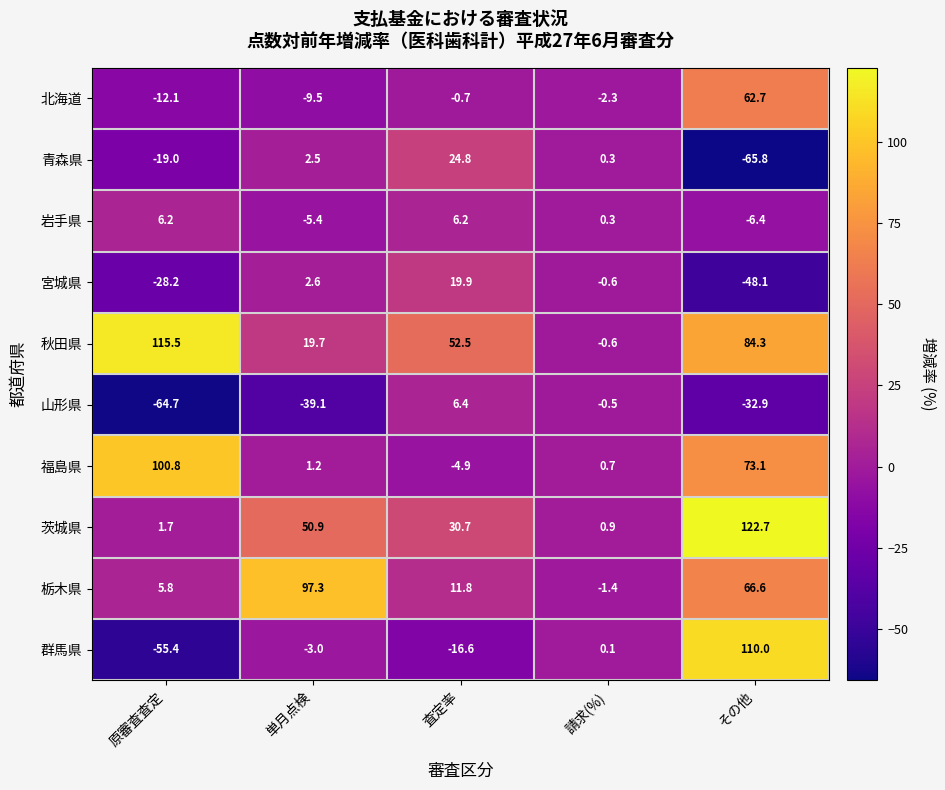

At which label is 栃木県 closest to 47?

その他